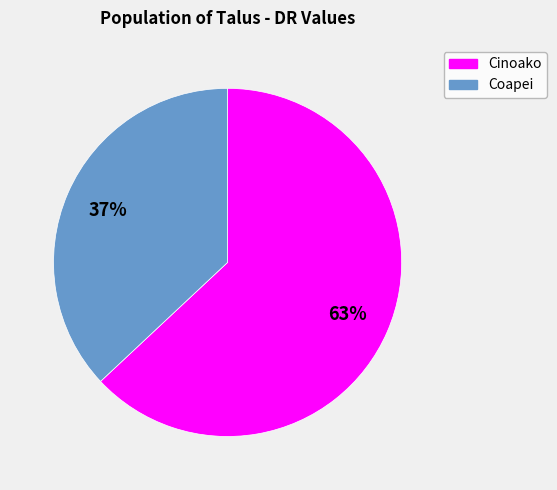

True or false: Cinoako accounts for 76% of the total.

False